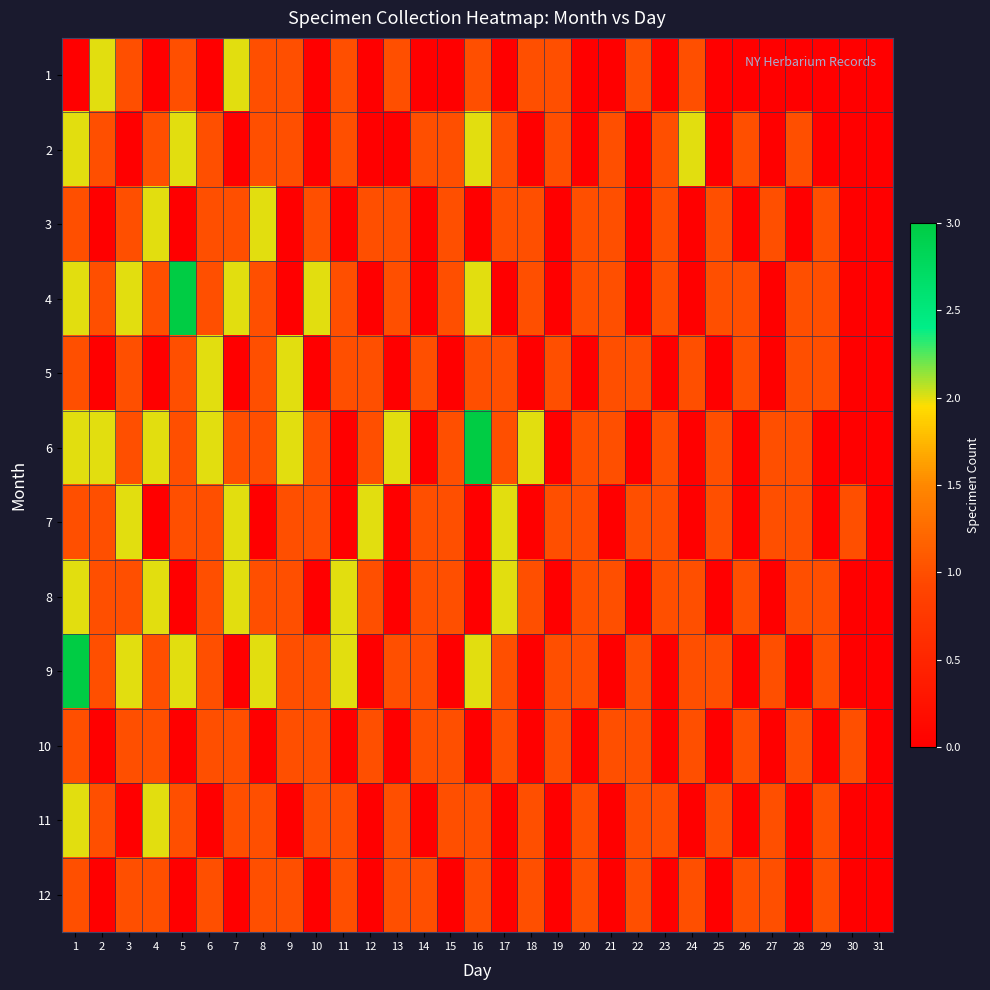

Which series has the largest total across all categories?

6